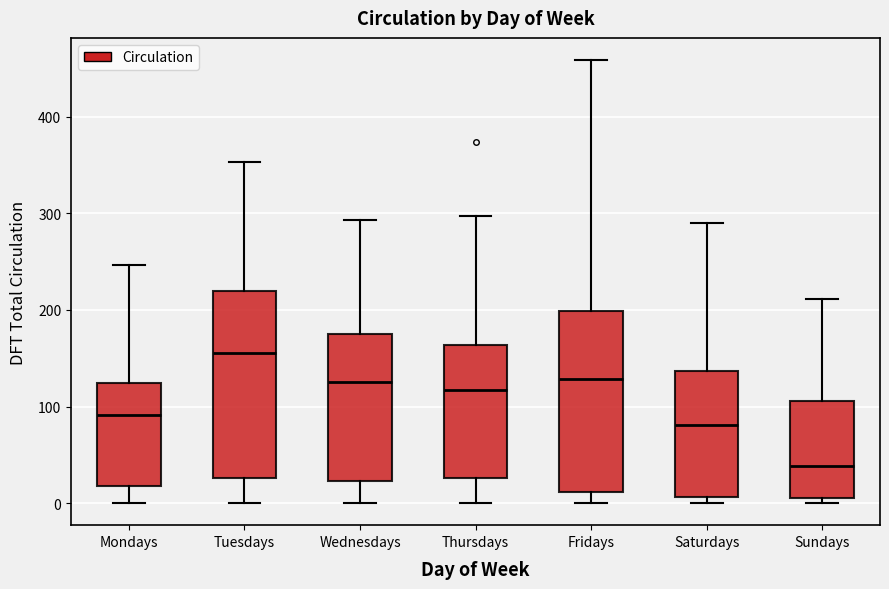

Which box's median line is the lowest?

Sundays